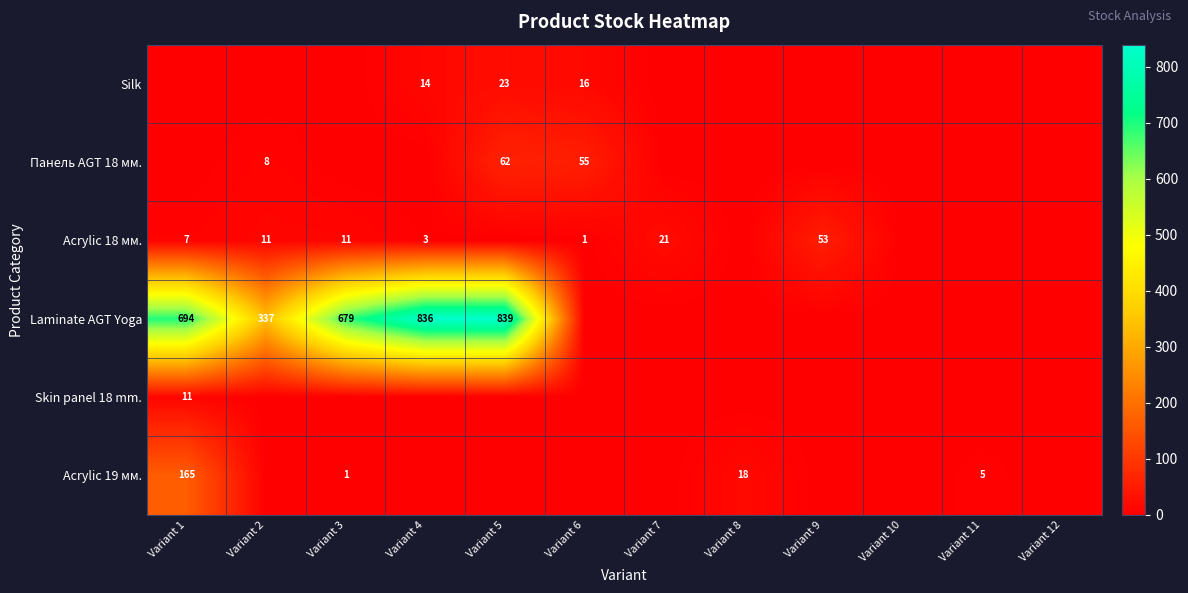

Is the value of Acrylic 18 мм. at Variant 3 greater than the value of Панель AGT 18 мм. at Variant 6?

No